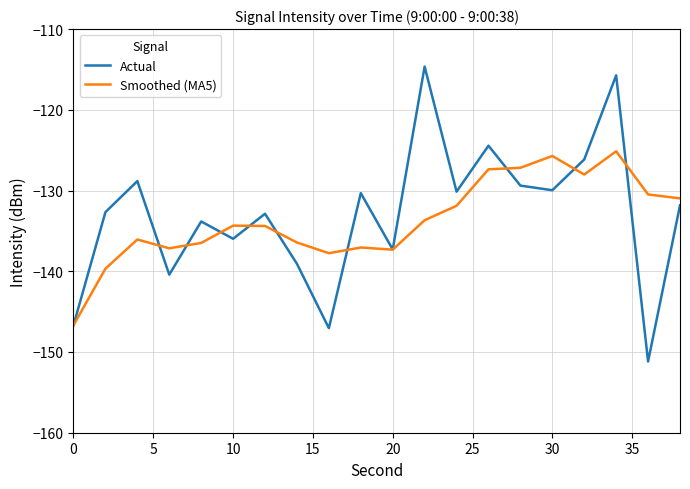

What is the greatest value displayed?

-114.6